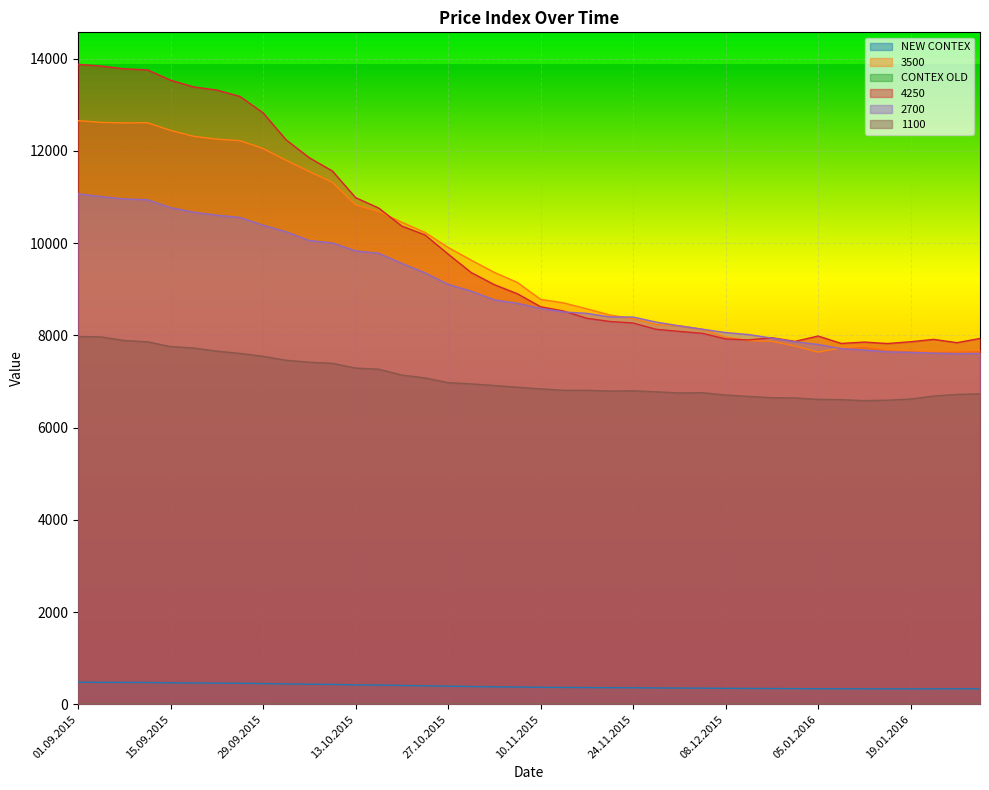

Between 14.01.2016 and 01.12.2015, which is larger?

01.12.2015